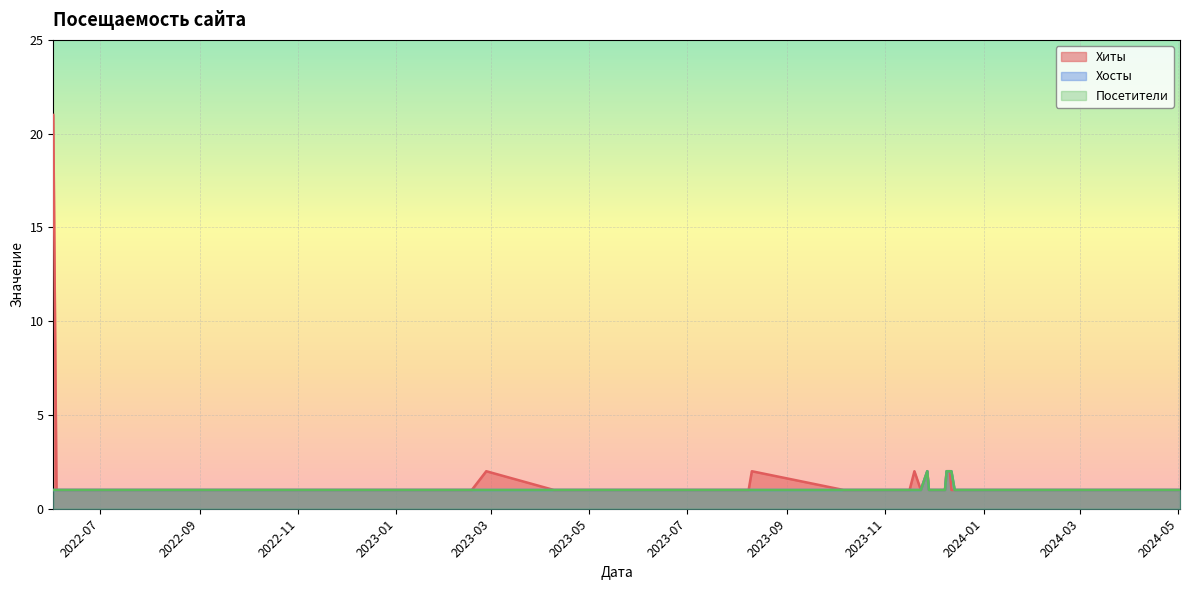

True or false: Хиты has more than 2 points higher than both neighbors.

True